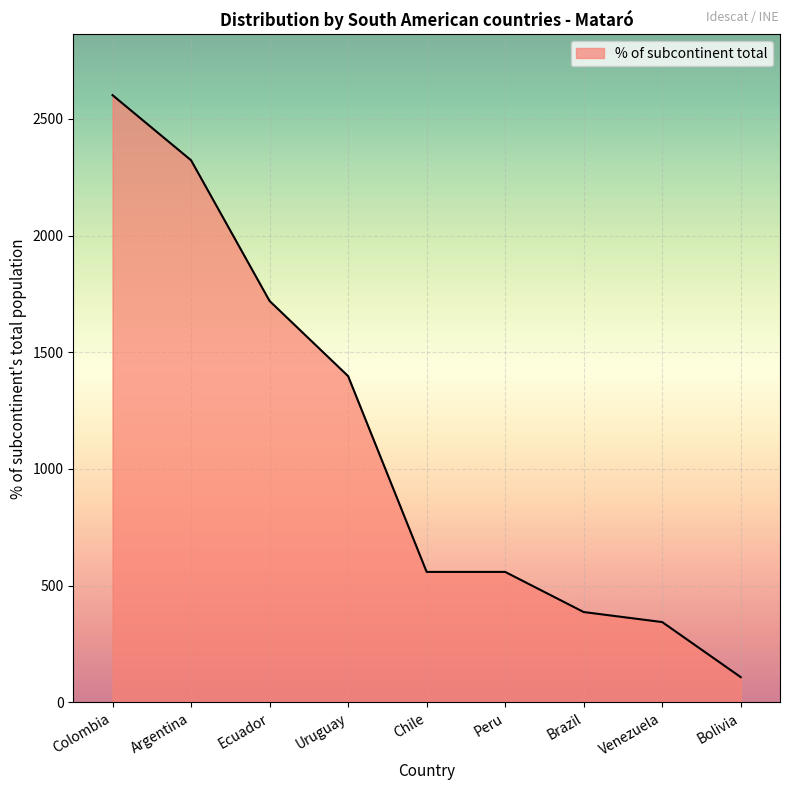

What is the change in value from Colombia to Bolivia?

-2494